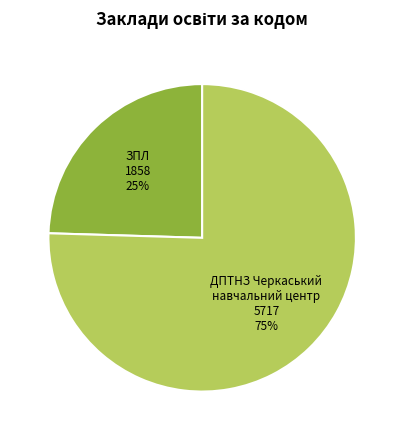

To the nearest percent, what is the average slice percentage?

50%